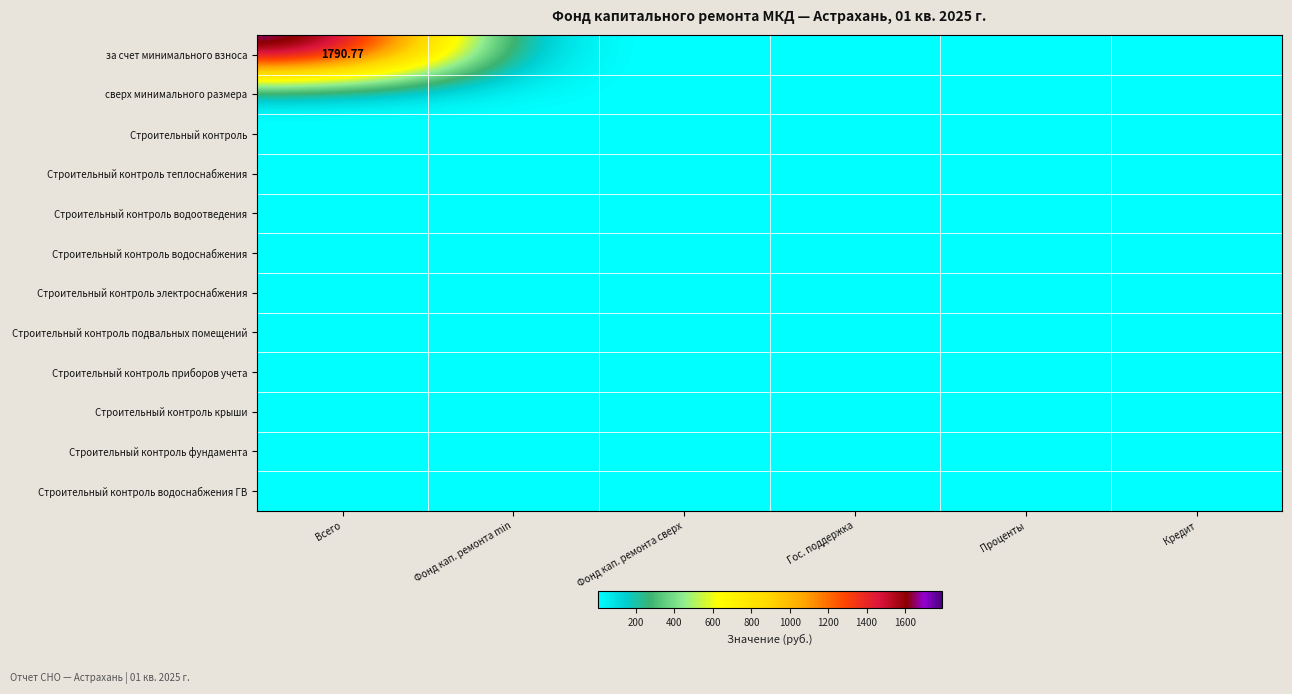

Which series has the largest range (max minus min)?

за счет минимального взноса